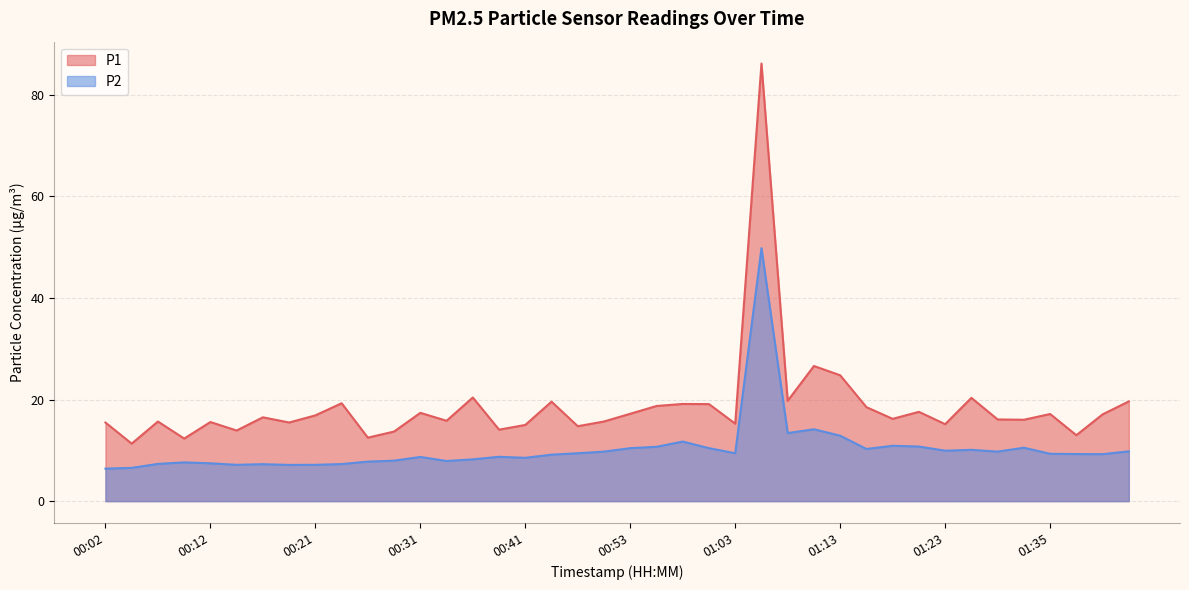

What is the sum of all P1 values?

744.6